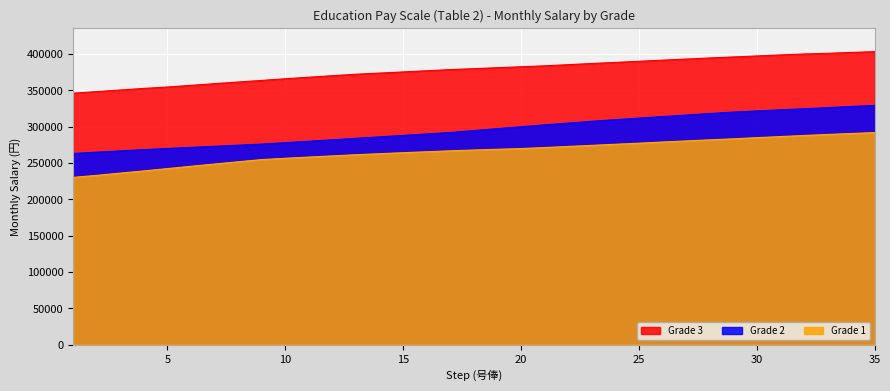

Which series has the largest total across all categories?

Grade 3